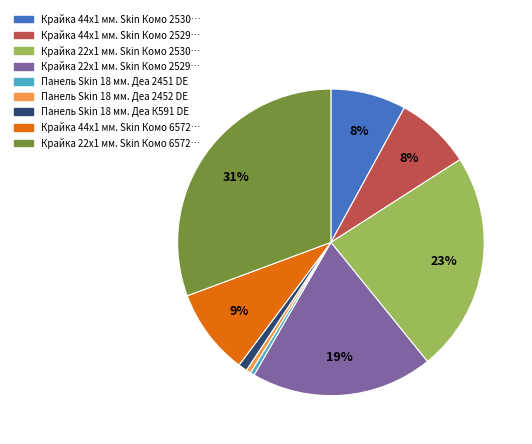

How many slices are in this pie chart?

9